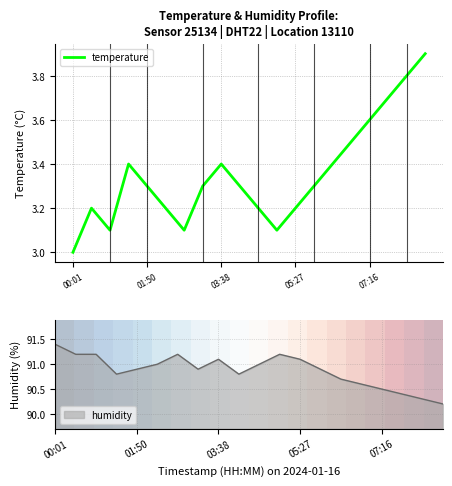

What is the minimum value for temperature?

3.0